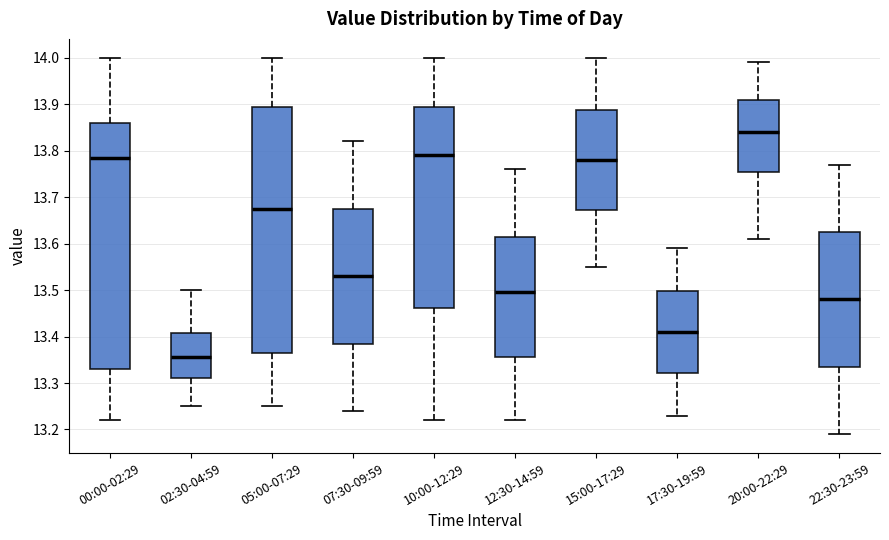

Where is the upper edge of the box for 10:00-12:29 on the y-axis? The values are not printed on the chart, so give them approximately, as read against the axis.

13.90